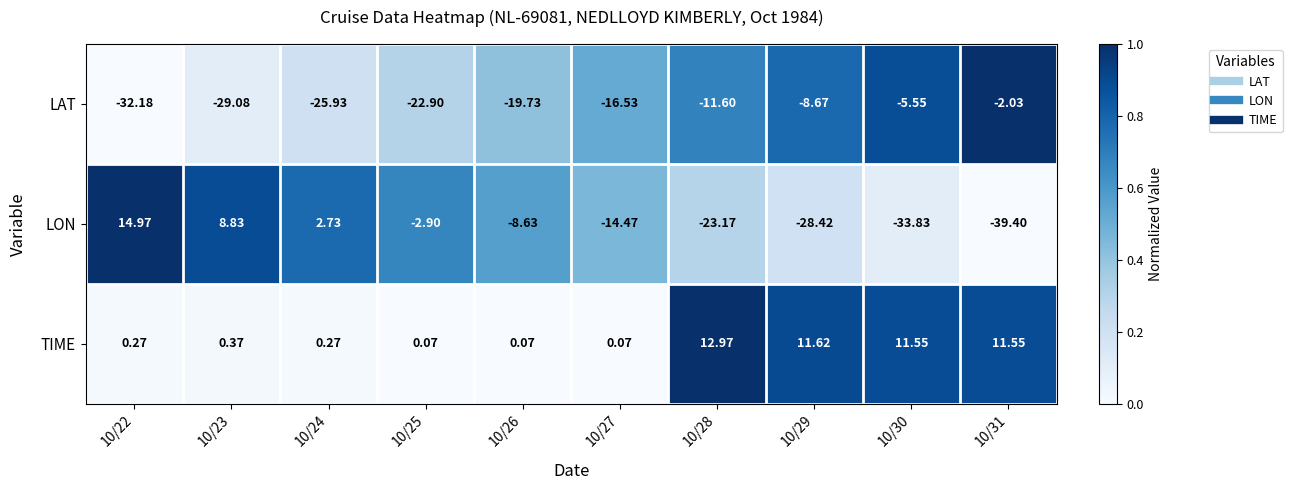

Is the value of TIME at 10/28 greater than the value of LON at 10/25?

Yes